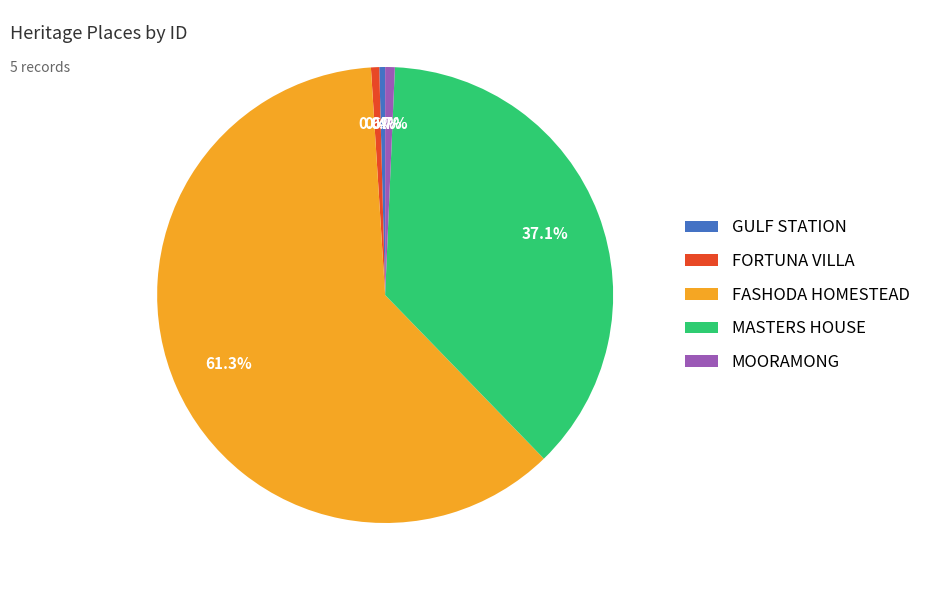

Does GULF STATION account for over 50% of the chart?

No